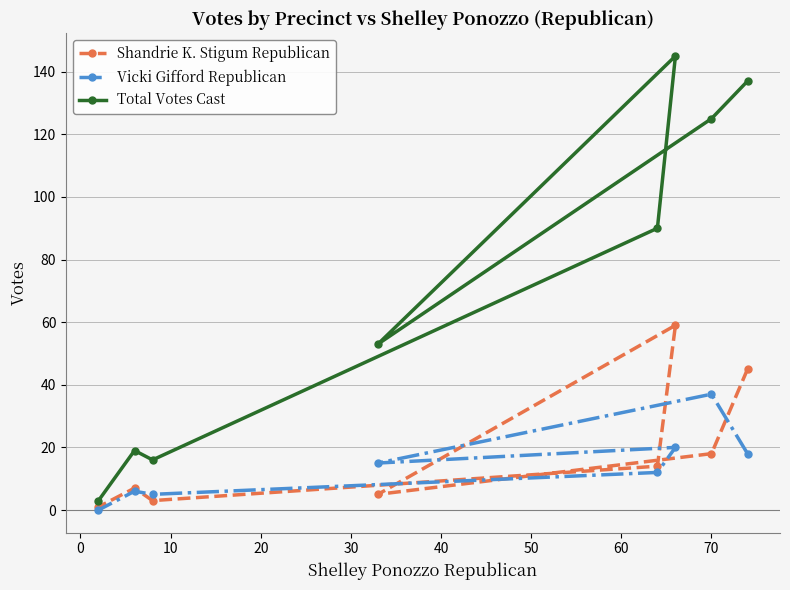

True or false: Total Votes Cast and Shandrie K. Stigum Republican intersect in this chart.

False